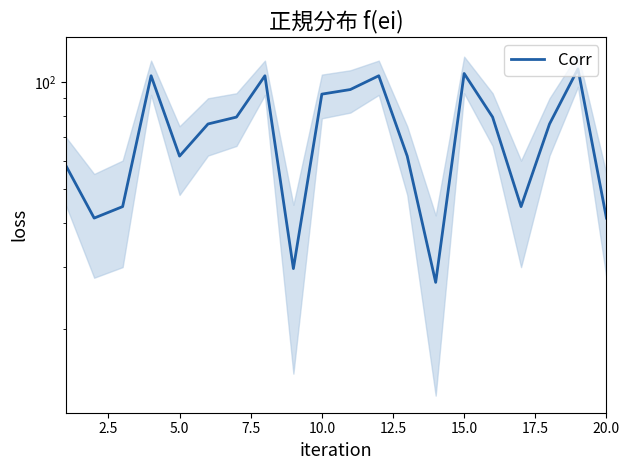

What is the difference between the maximum and minimum values?

81.8